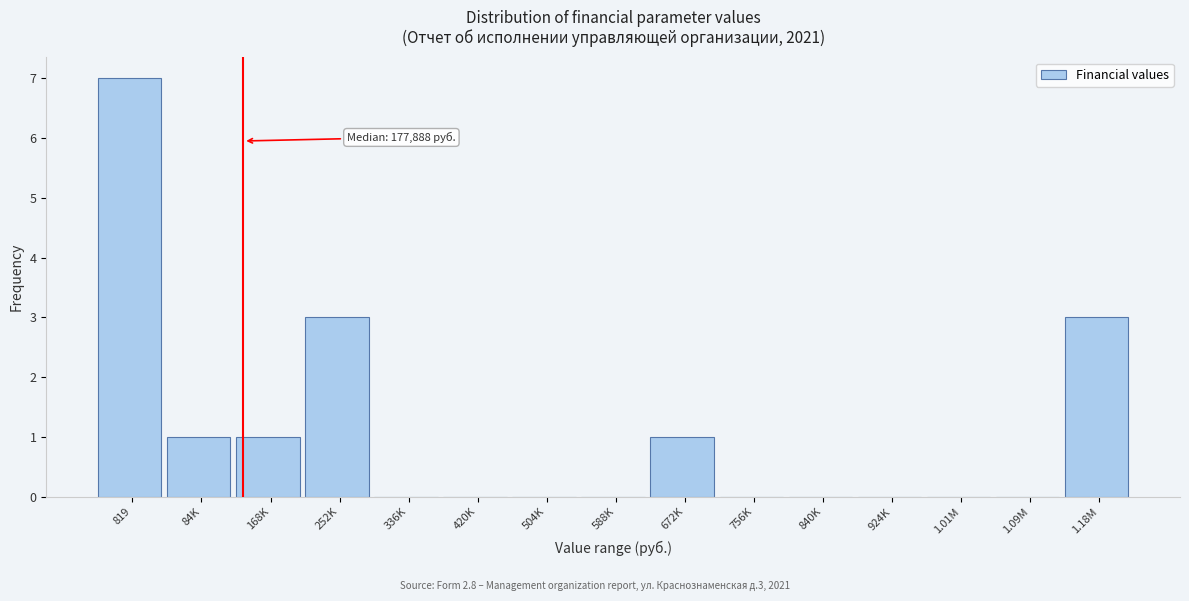

Reading left to right, list all the values displayed in this chart.

819=7	84K=1	168K=1	252K=3	336K=0	420K=0	504K=0	588K=0	672K=1	756K=0	840K=0	924K=0	1.01M=0	1.09M=0	1.18M=3